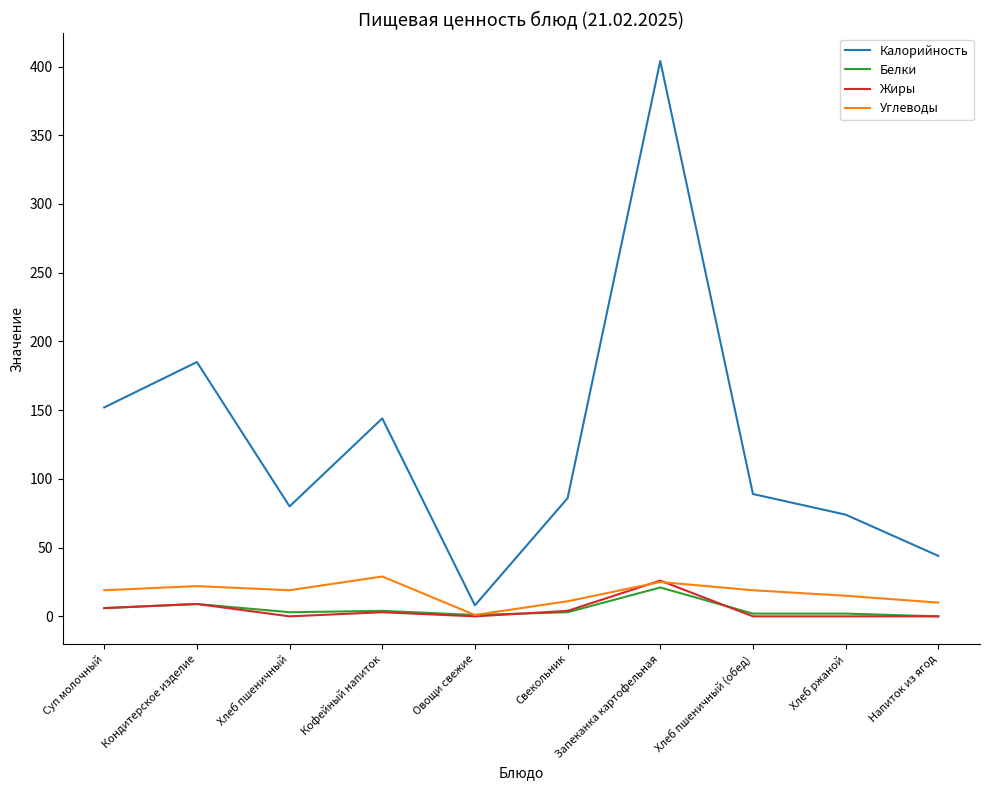

Which series has the largest total across all categories?

Калорийность